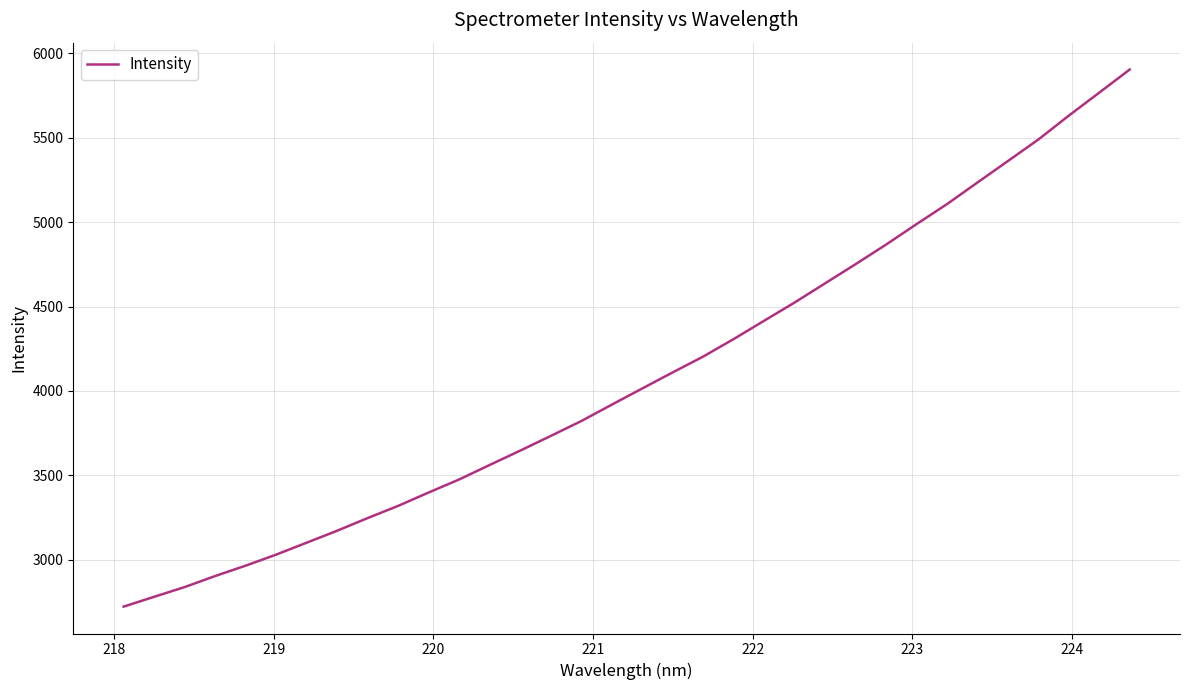

What is the difference between the maximum and minimum values?

3181.7